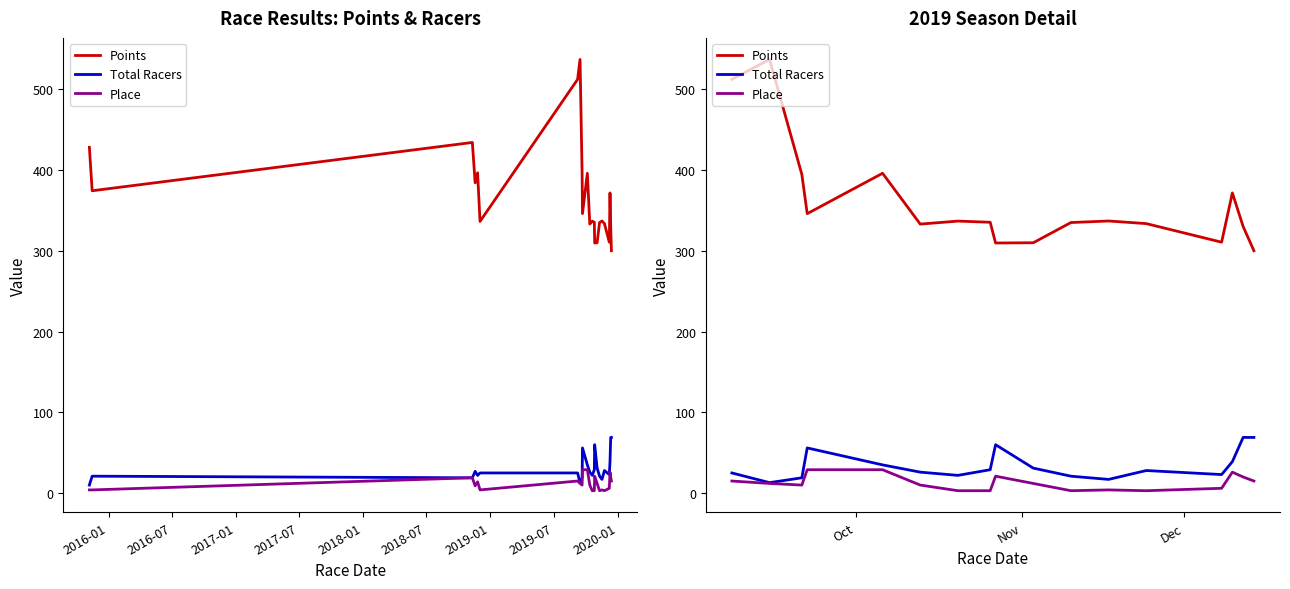

What is the greatest value displayed?

537.1